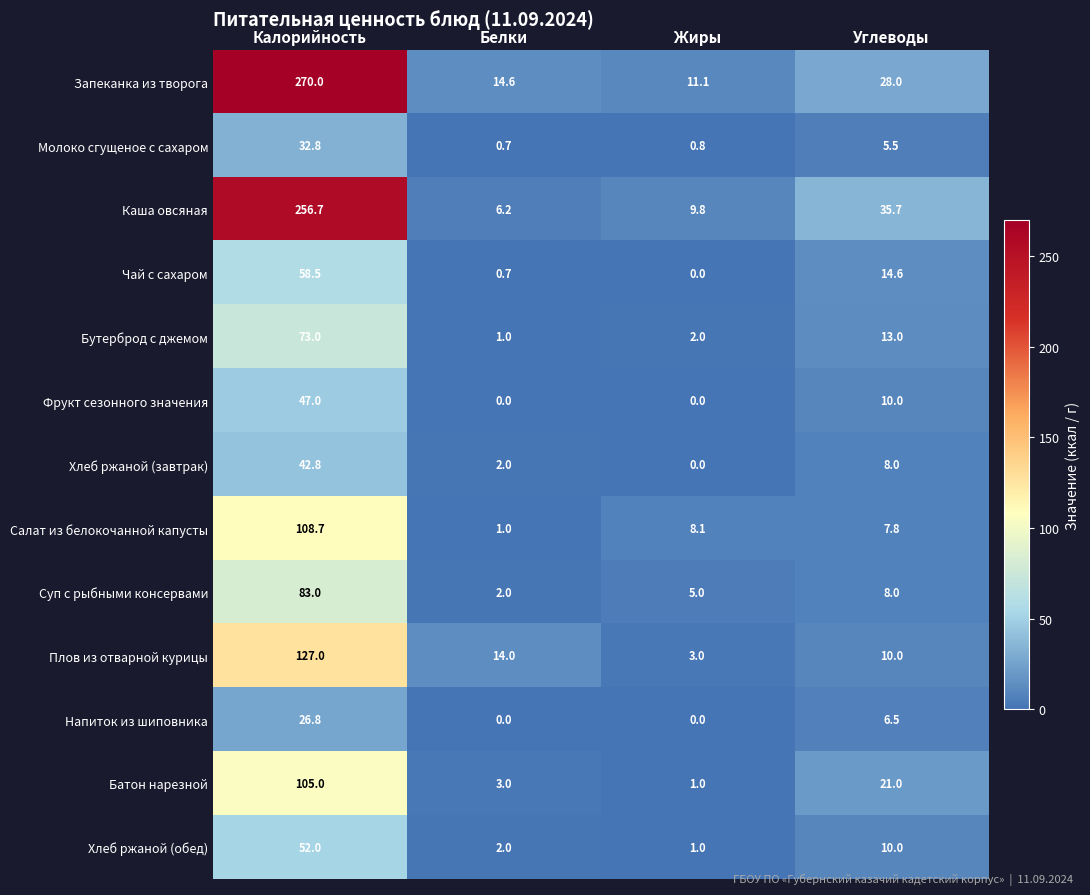

What is the highest value of the Суп с рыбными консервами series?

83.0